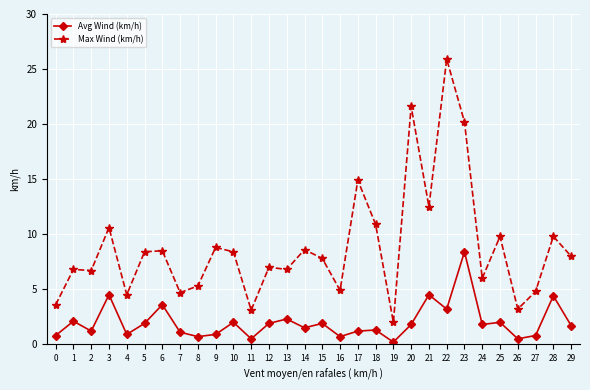

At which category does Avg Wind (km/h) reach its first local peak?

1